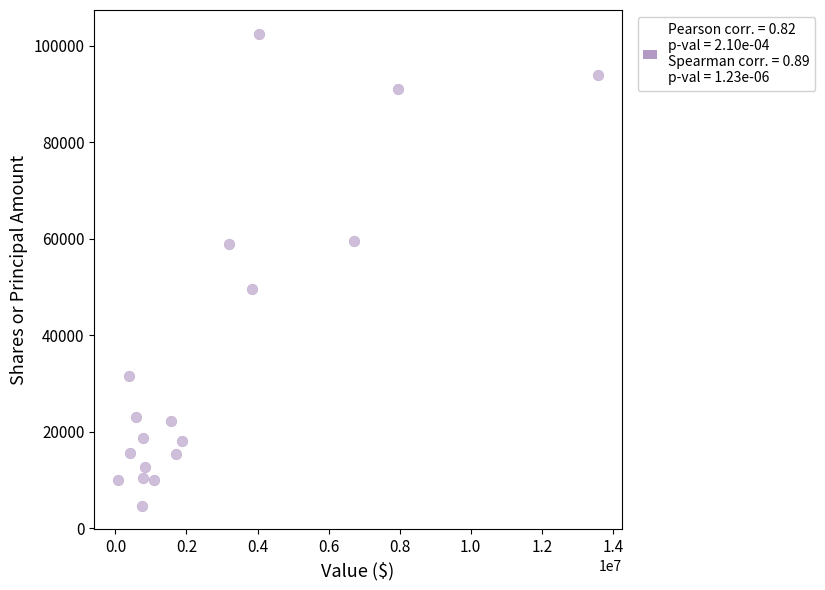

What Y value in the scatter plot is closest to 53625?

49626